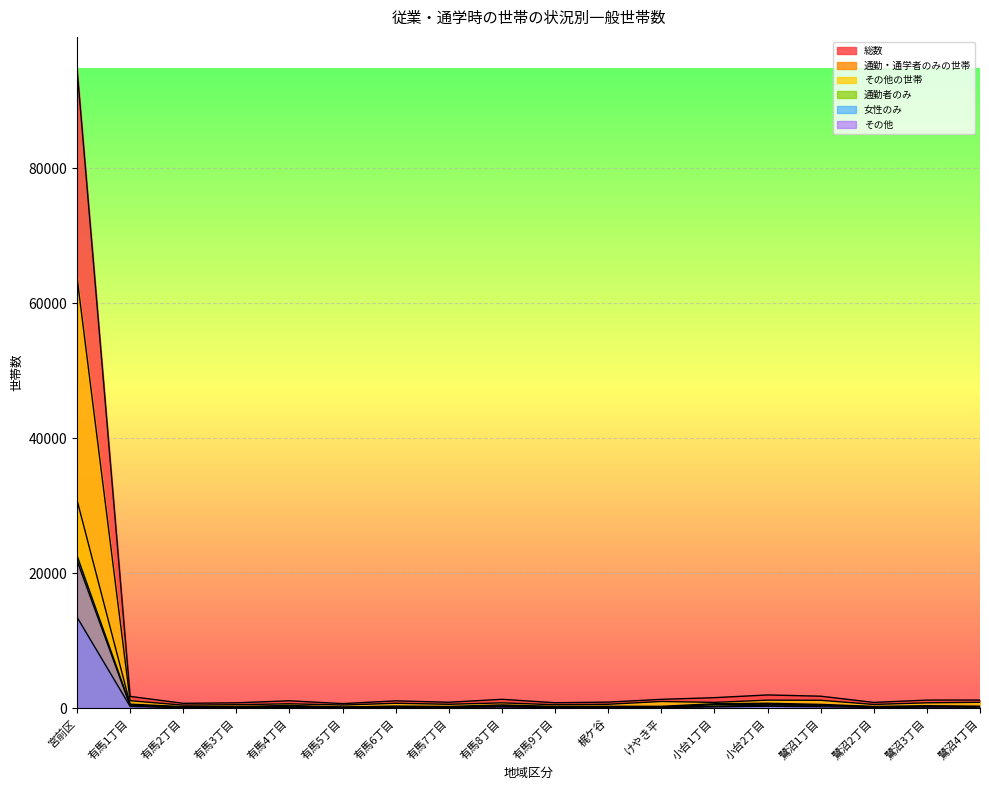

Between which two adjacent categories do その他 and 通勤者のみ first intersect?

有馬2丁目 and 有馬3丁目